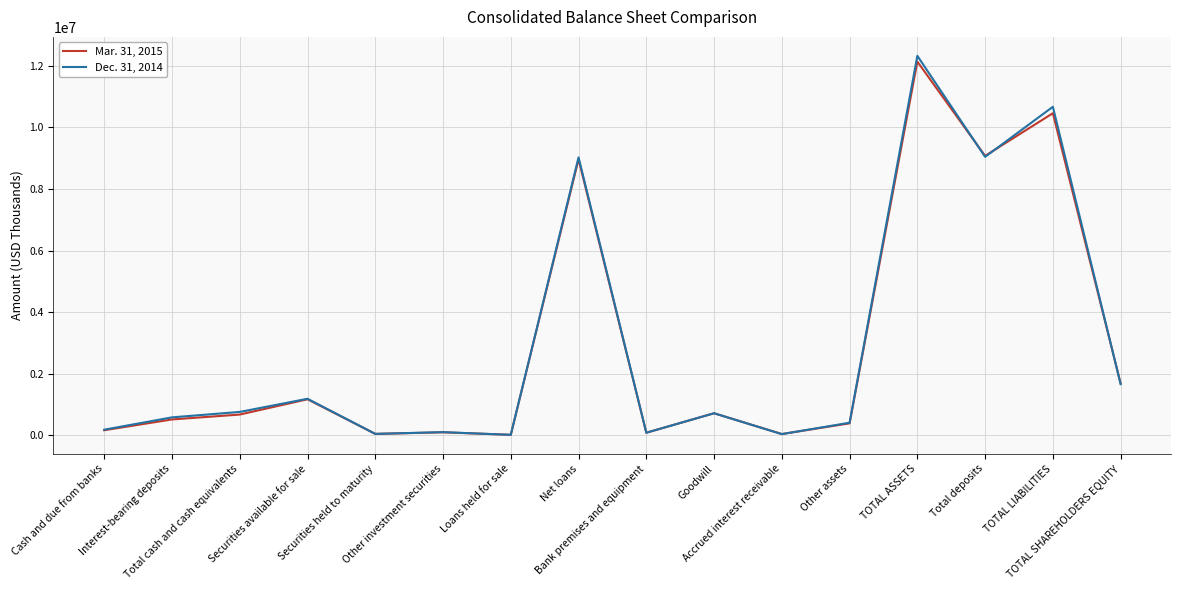

Which series has the largest range (max minus min)?

Dec. 31, 2014